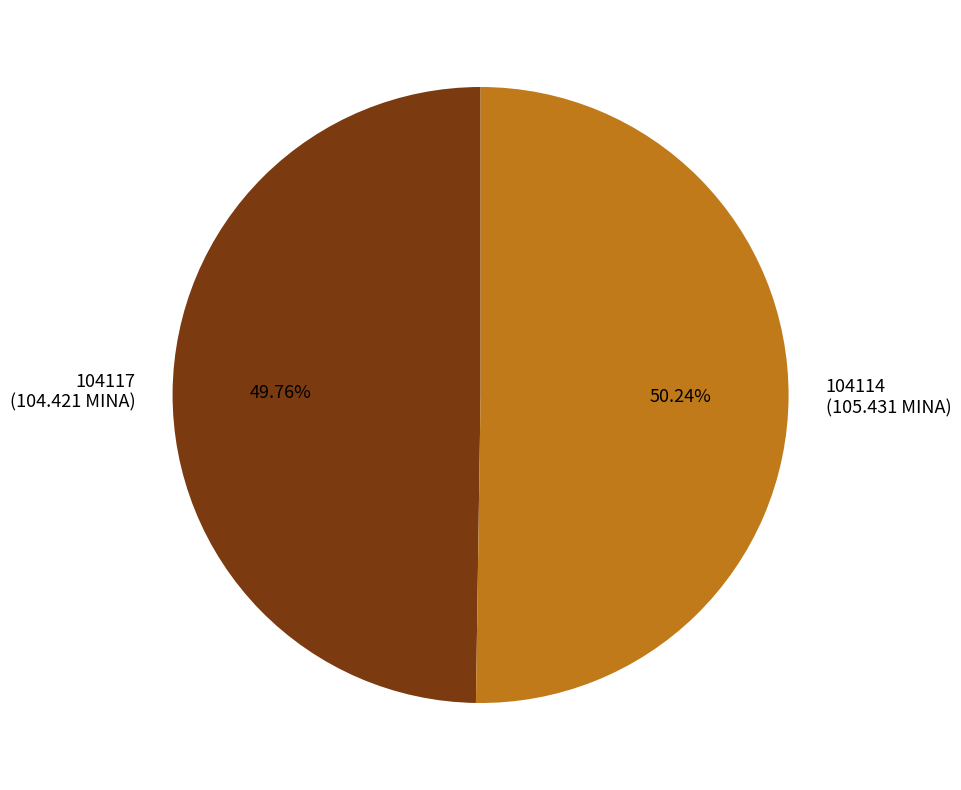

What is the ratio of the value at 104114 (105.431 MINA) to the value at 104117 (104.421 MINA)?

1.0